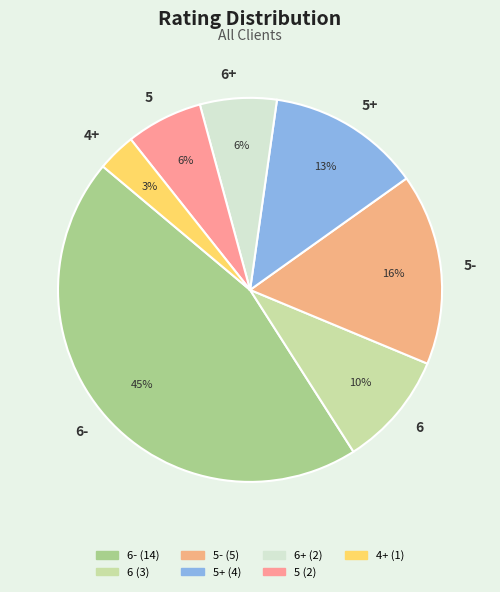

The 6- slice represents 55% of the pie. True or false?

False